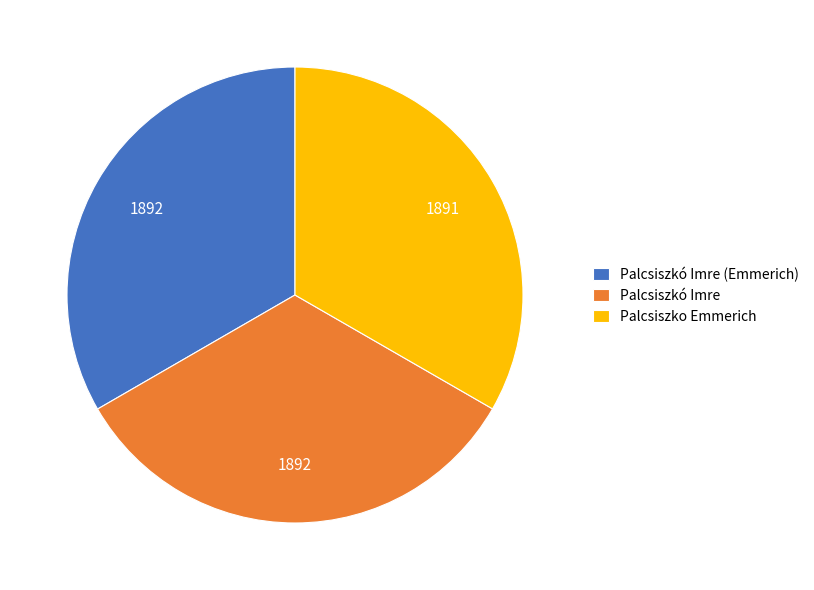

Is it true that Palcsiszkó Imre (Emmerich) is 33% of the pie?

True